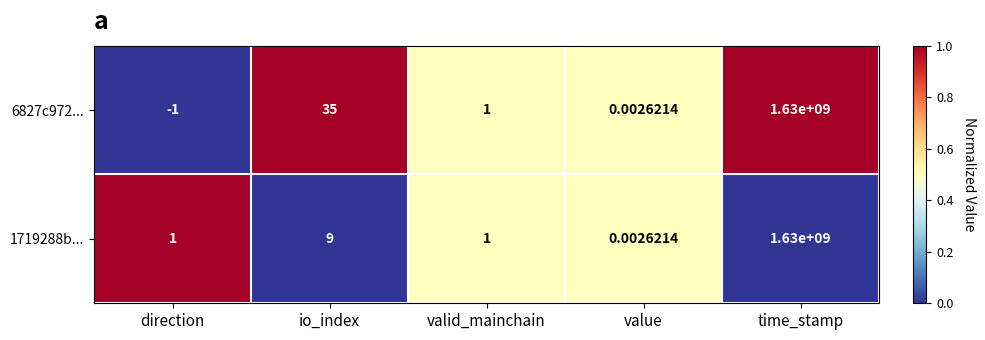

At which label is 1719288b... closest to 815000000?

io_index